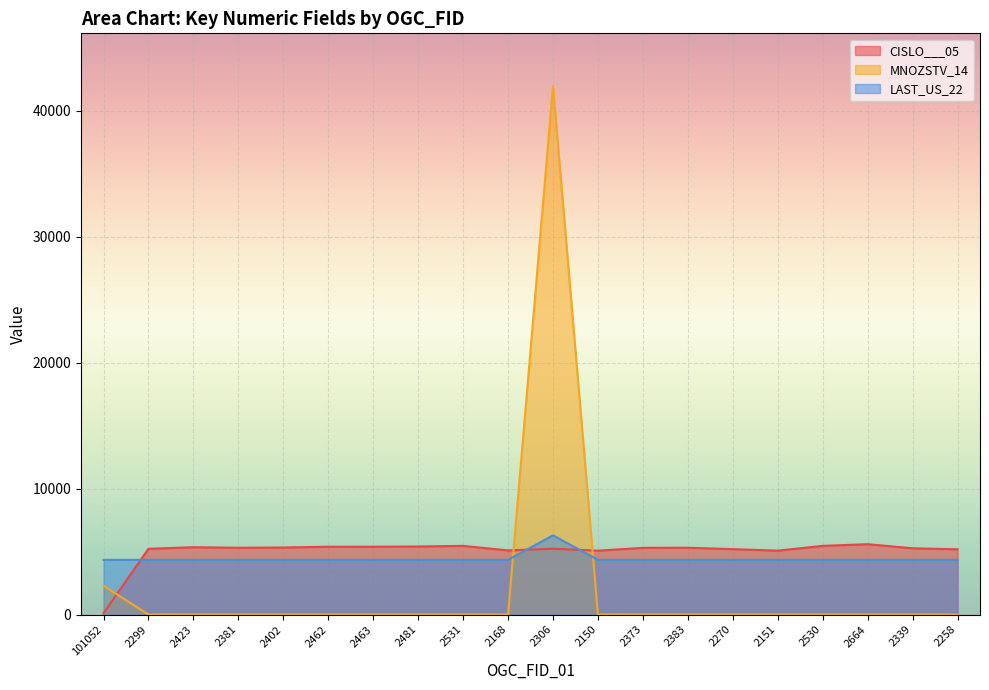

Which category has the highest value in the CISLO___05 series?

2664